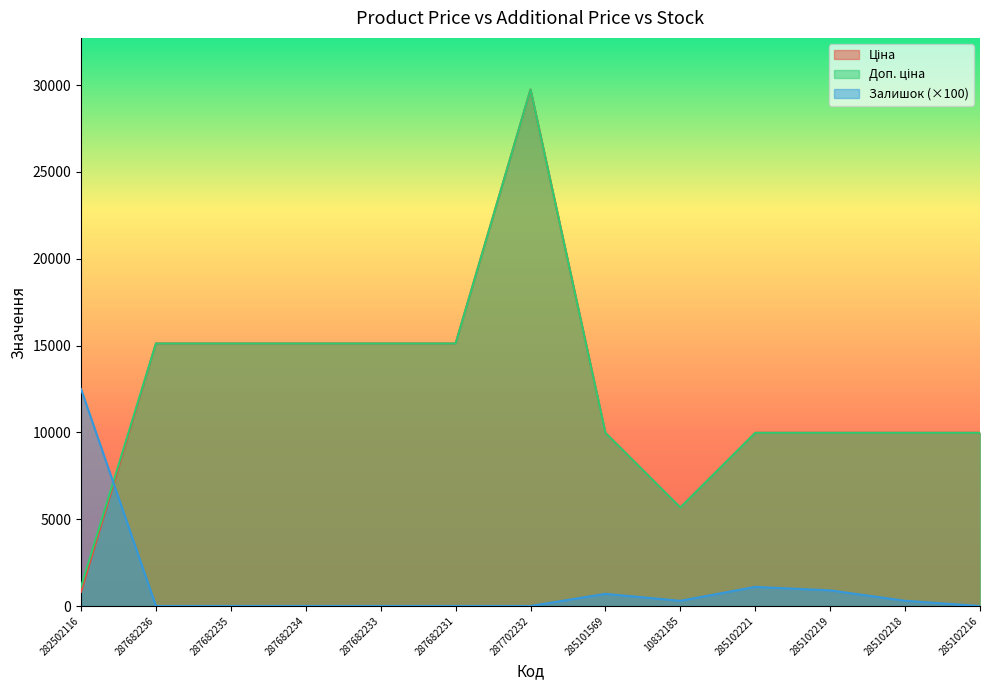

Does the chart have visible grid lines?

No